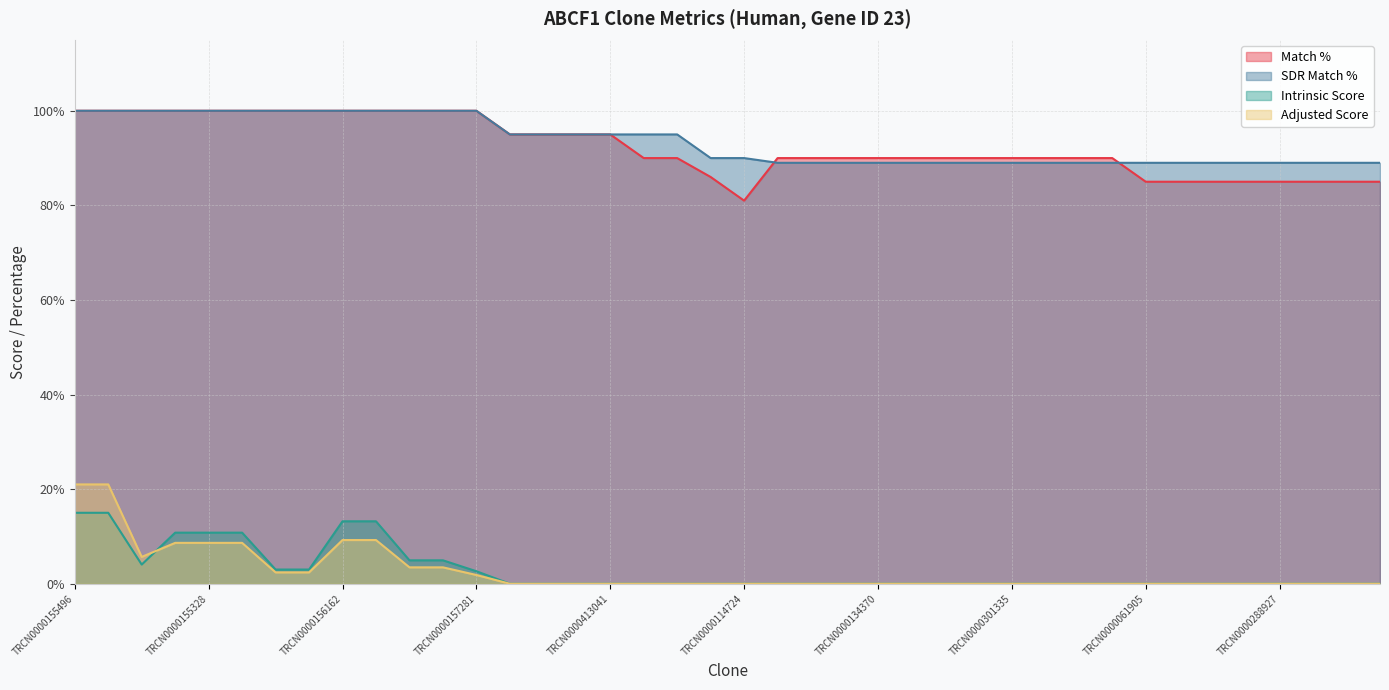

How many data points in Intrinsic Score are above 0?

13